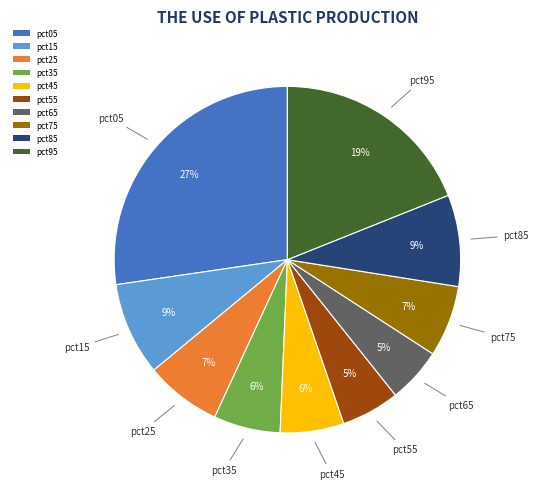

Is there a majority slice in this chart?

No